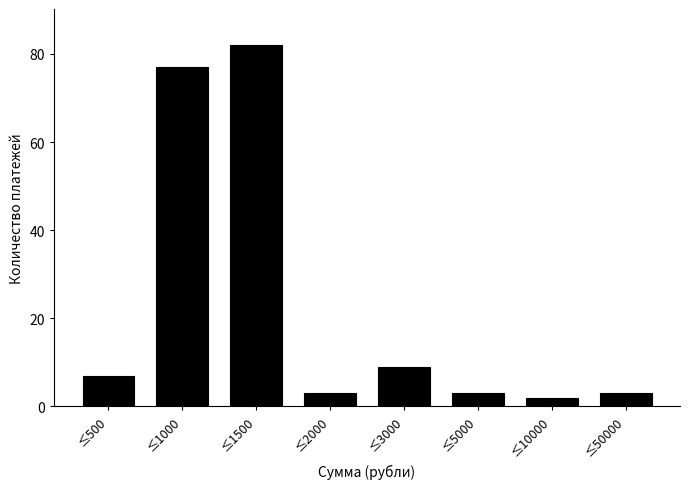

Reading left to right, what are all the values shown in this chart?

≤500=7	≤1000=77	≤1500=82	≤2000=3	≤3000=9	≤5000=3	≤10000=2	≤50000=3